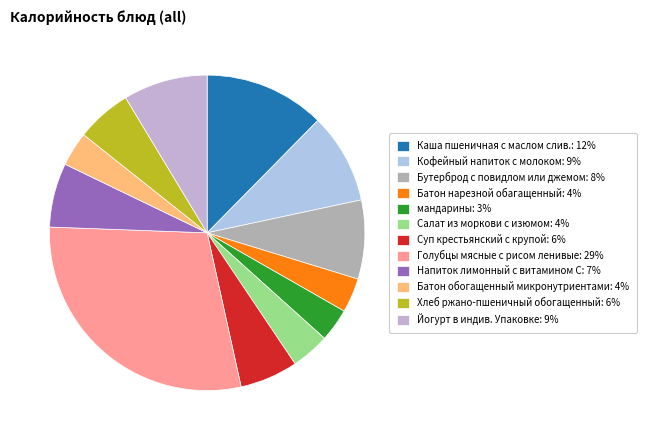

Does any single category account for the majority?

No